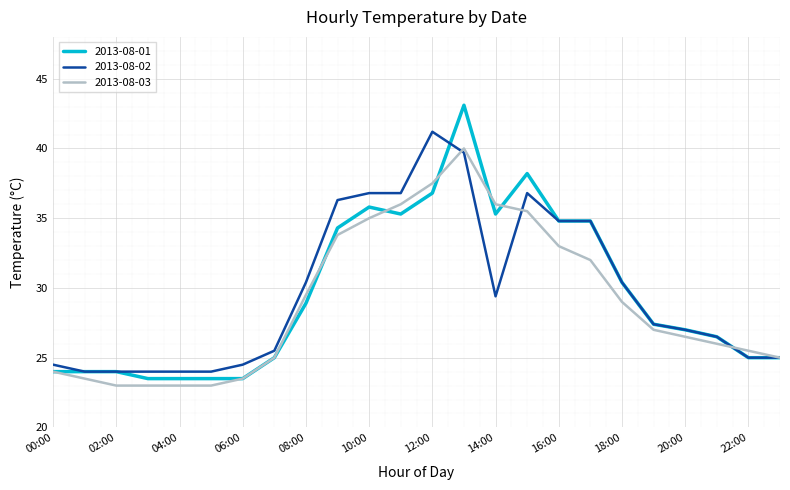

Which series has the widest spread of values?

2013-08-01